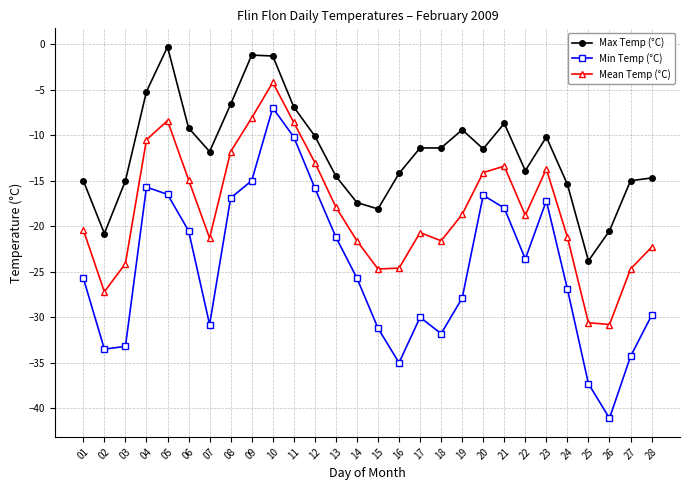

Which category has the lowest value in the Min Temp (°C) series?

26